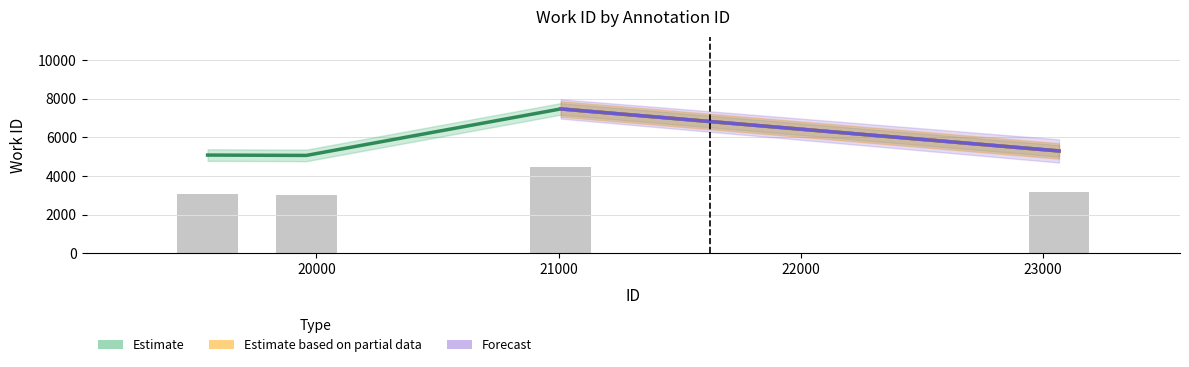

The value at 19550 is 5088. True or false?

True